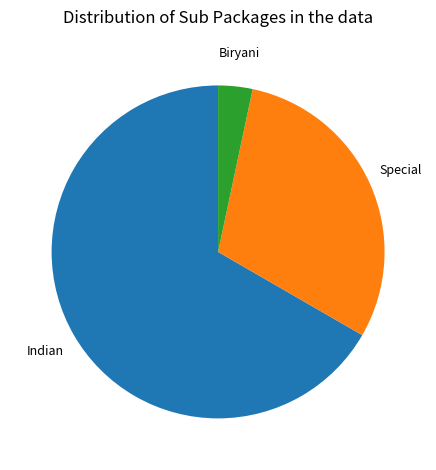

Rank the categories by value from lowest to highest.

Biryani, Special, Indian